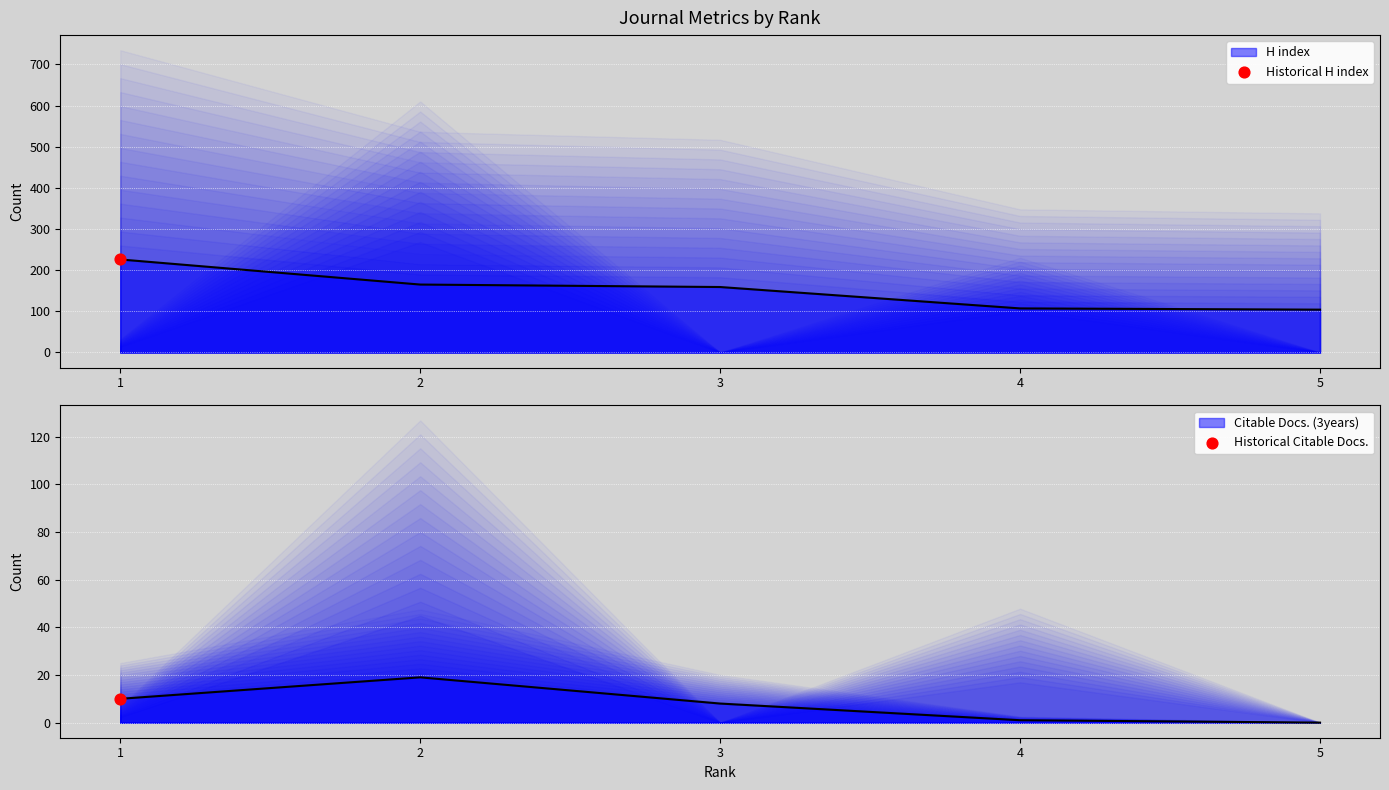

Is the value of H index at 3 greater than the value of Citable Docs. (3years) at 1?

Yes